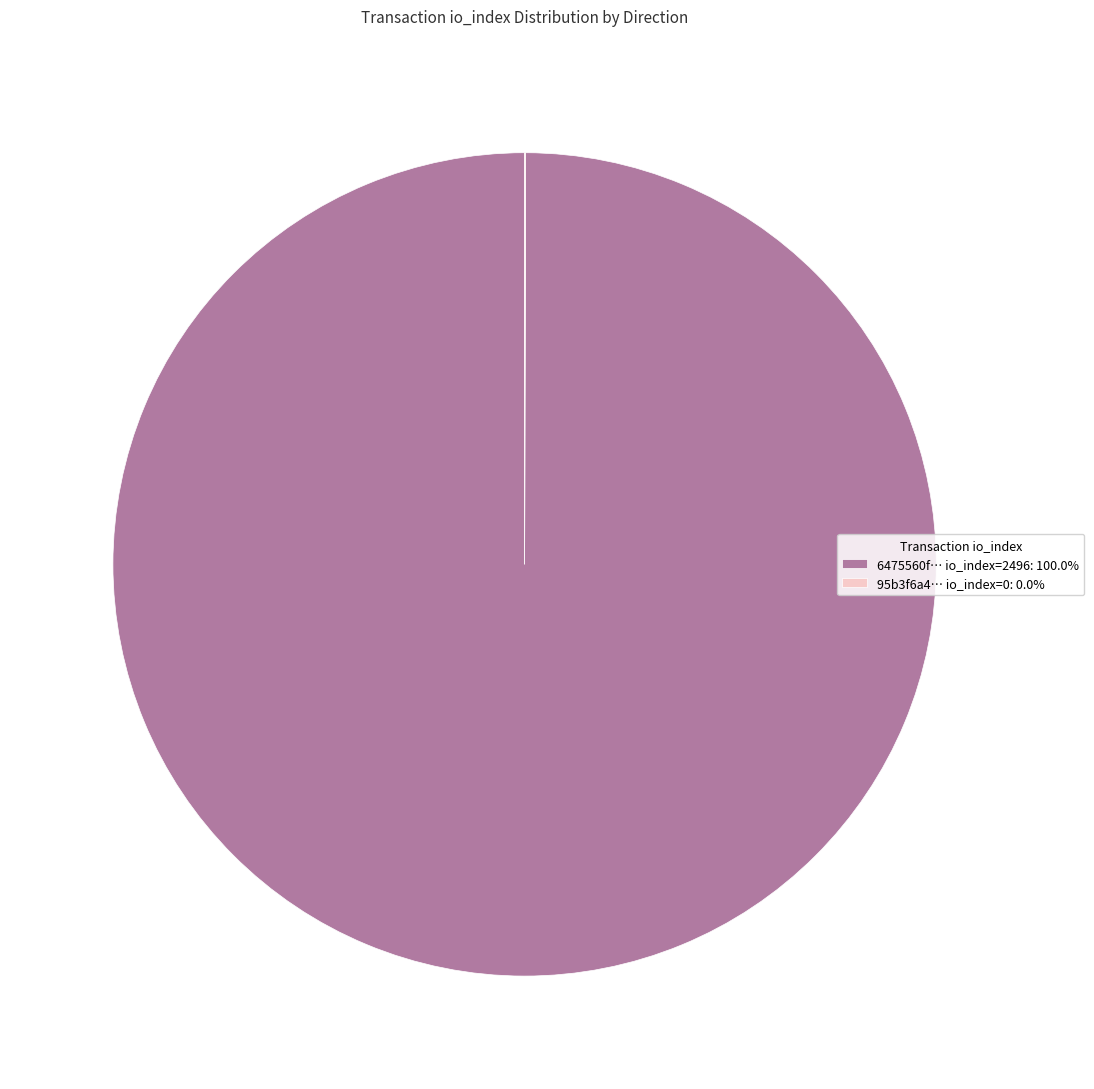

Is 6475560f… io_index=2496: 100.0% the majority of the pie?

Yes